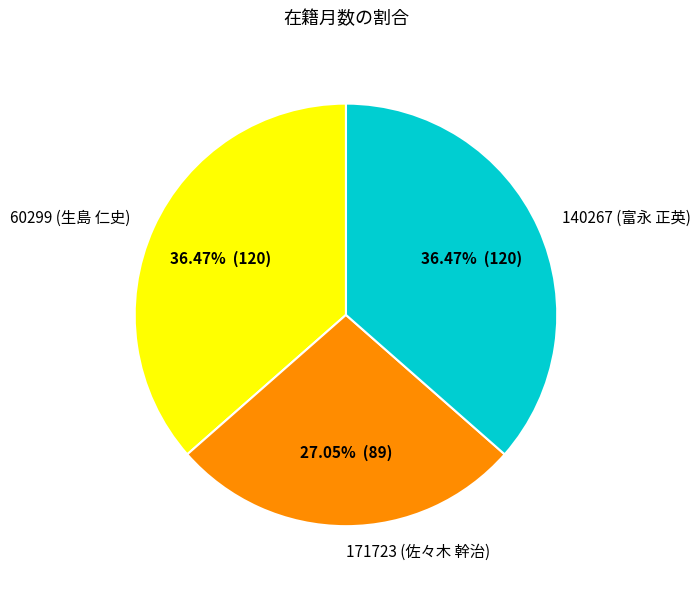

True or false: 60299 (生島 仁史) accounts for 43% of the total.

False